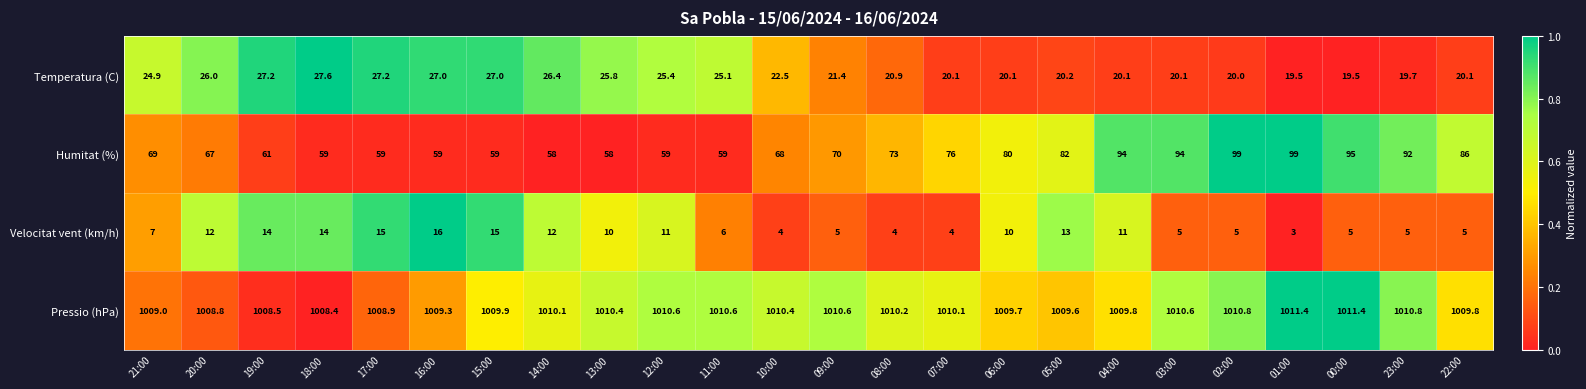

The Temperatura (C) series shows 42.1 at 18:00. True or false?

False